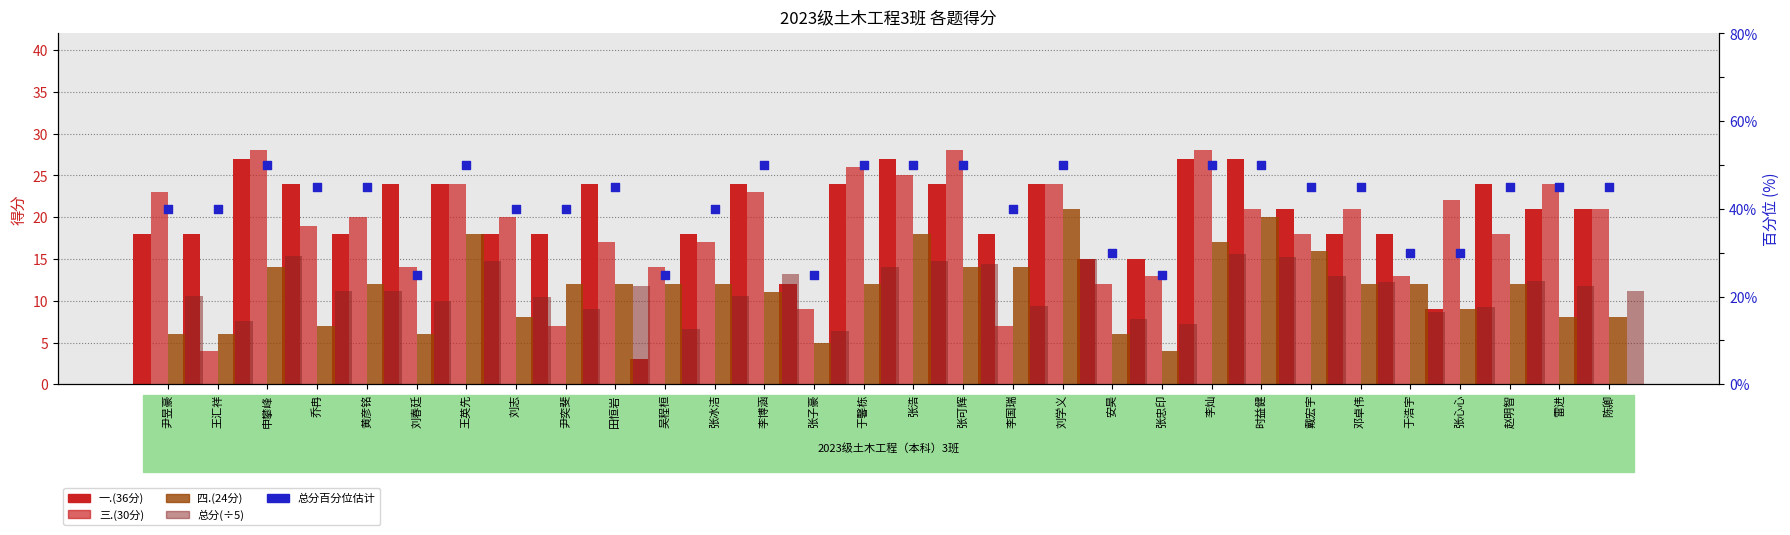

What is the total value across all series at 赵明智?

111.4